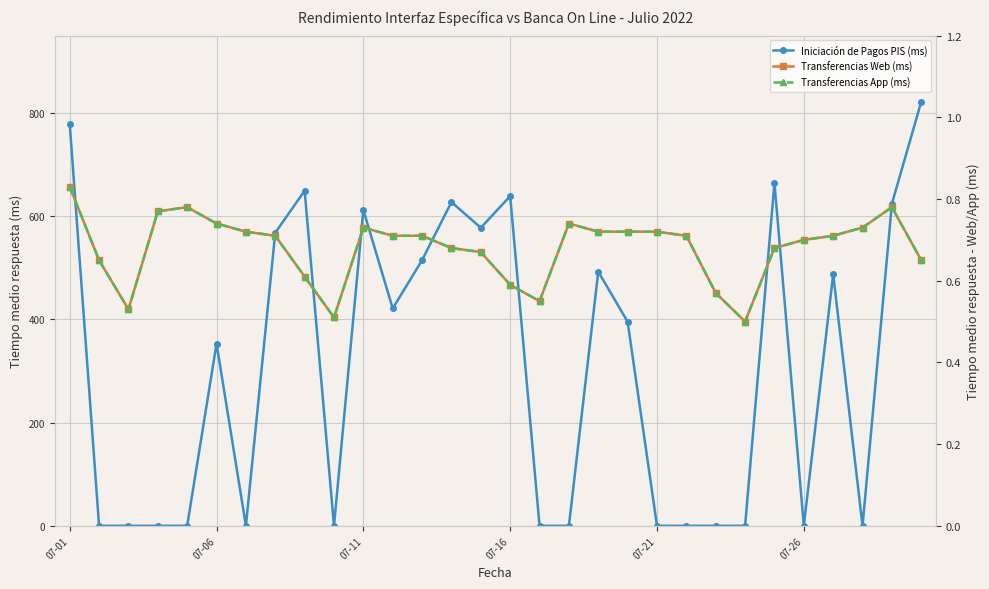

Reading right to left, transcribe all the data shown in this chart.

Iniciación de Pagos PIS (ms): 822.0	624.2	0.0	487.5	0.0	664.5	0.0	0.0	0.0	0.0	395.4	492.7	0.0	0.0	639.0	577.6	627.4	514.9	421.2	612.0	0.0	649.4	568.0	0.0	353.0	0.0	0.0	0.0	0.0	779.0
Transferencias Web (ms): 0.7	0.8	0.7	0.7	0.7	0.7	0.5	0.6	0.7	0.7	0.7	0.7	0.7	0.6	0.6	0.7	0.7	0.7	0.7	0.7	0.5	0.6	0.7	0.7	0.7	0.8	0.8	0.5	0.7	0.8
Transferencias App (ms): 0.7	0.8	0.7	0.7	0.7	0.7	0.5	0.6	0.7	0.7	0.7	0.7	0.7	0.6	0.6	0.7	0.7	0.7	0.7	0.7	0.5	0.6	0.7	0.7	0.7	0.8	0.8	0.5	0.7	0.8